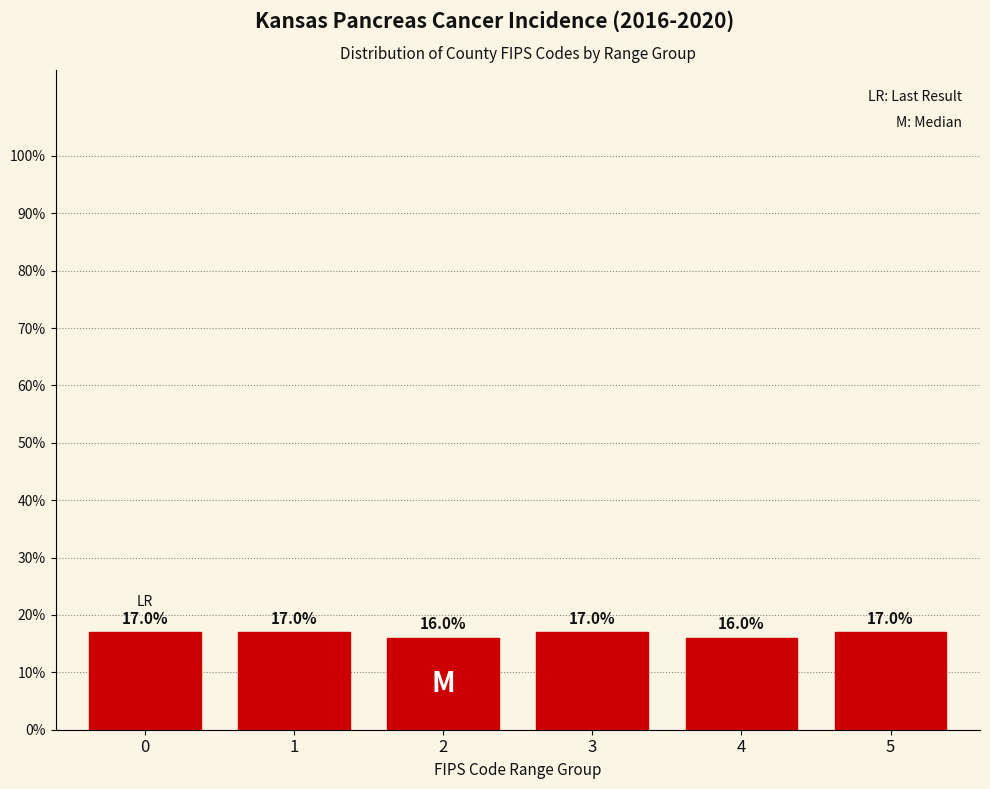

Does the chart contain any negative values?

No